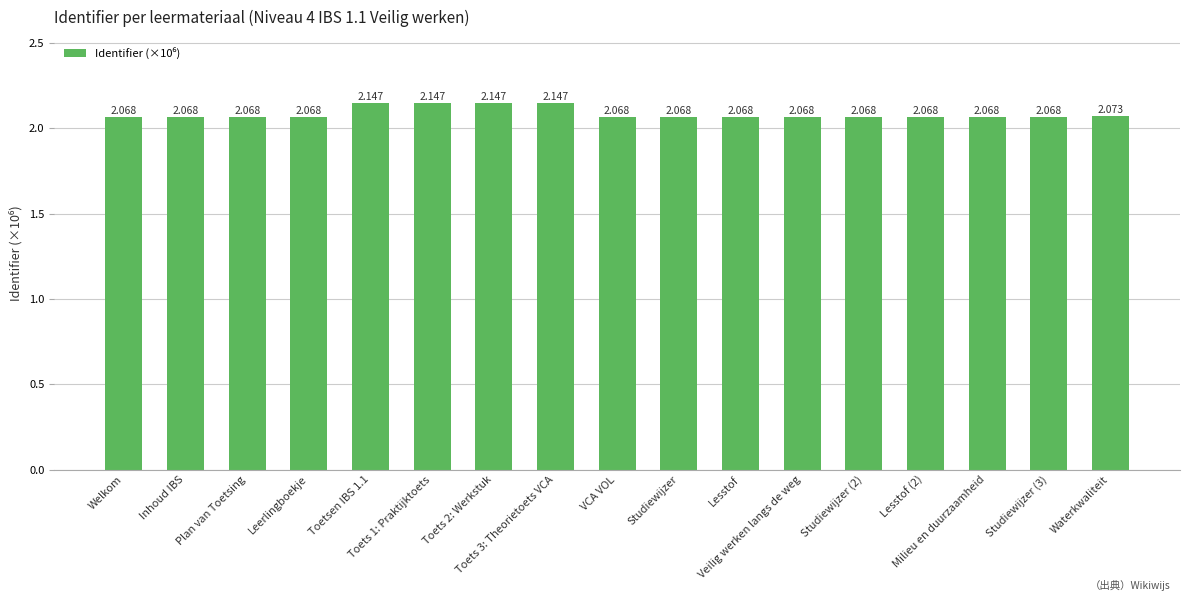

How many data points does each series have?

17